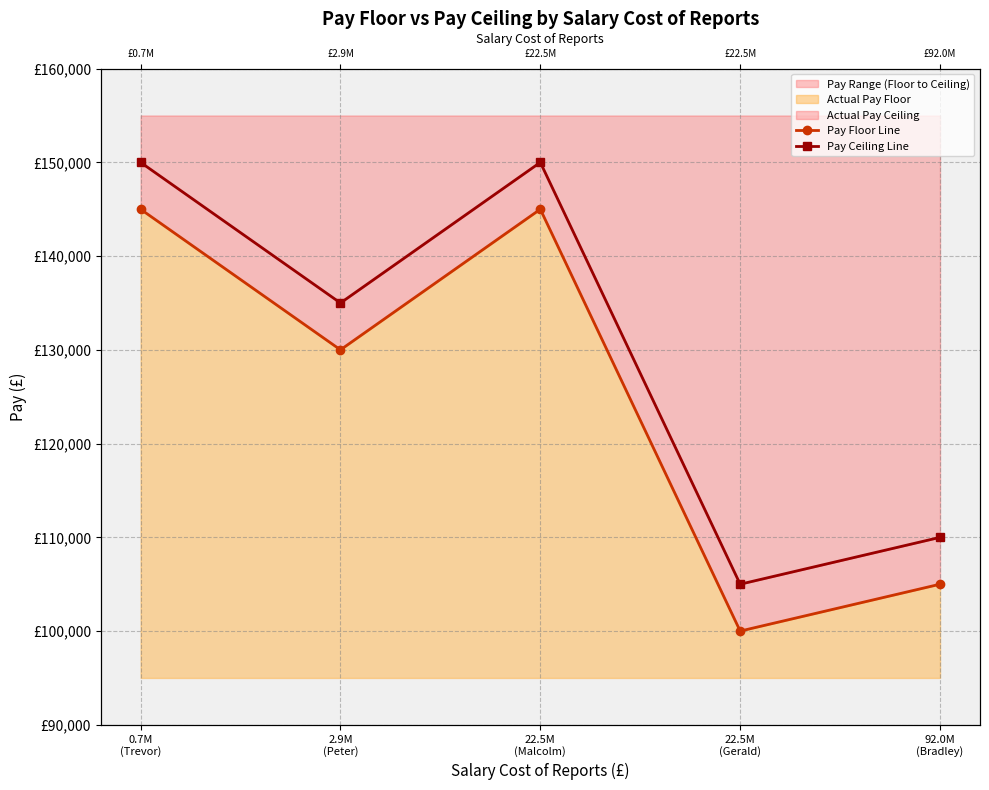

True or false: Pay Ceiling Line has more than 2 points higher than both neighbors.

False